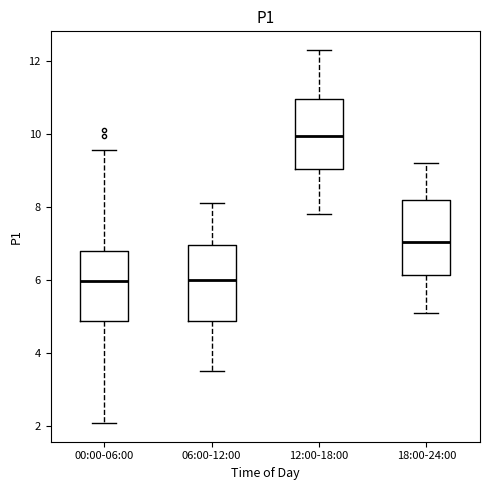

Reading left to right, read every box against the y-axis: the position of its median line, the range the box covers, and the ends of its whiskers. The values are not printed on the chart, so give them approximately, as read against the axis.

00:00-06:00: median 6.0, box 4.8 to 6.8, whiskers 2.0 to 9.6
06:00-12:00: median 6.0, box 4.8 to 7.0, whiskers 3.6 to 8.2
12:00-18:00: median 10.0, box 9.0 to 11.0, whiskers 7.8 to 12.4
18:00-24:00: median 7.0, box 6.2 to 8.2, whiskers 5.2 to 9.2